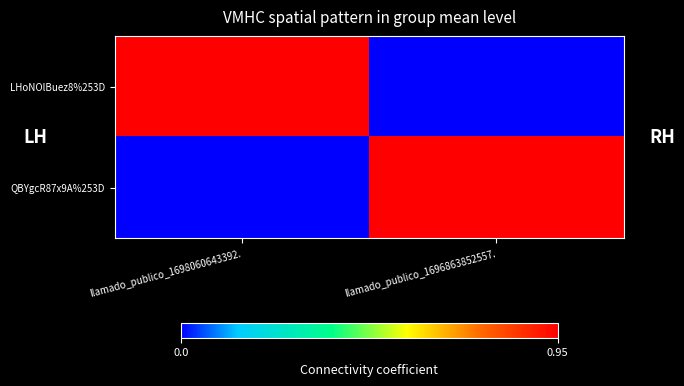

Rank the series at llamado_publico_1696863852557. from lowest to highest value.

LHoNOlBuez8%253D, QBYgcR87x9A%253D